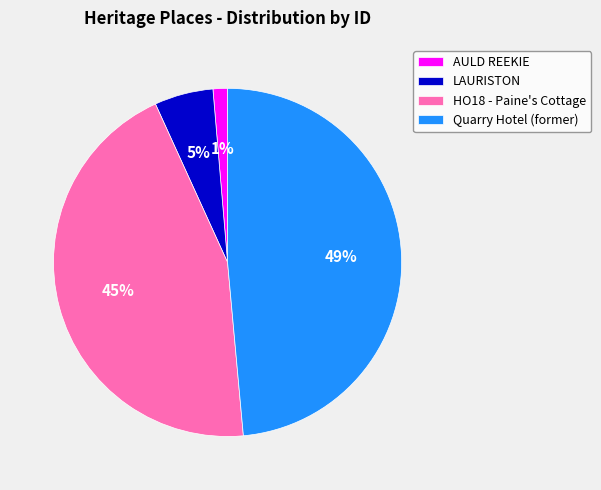

Count the number of slices in the pie.

4